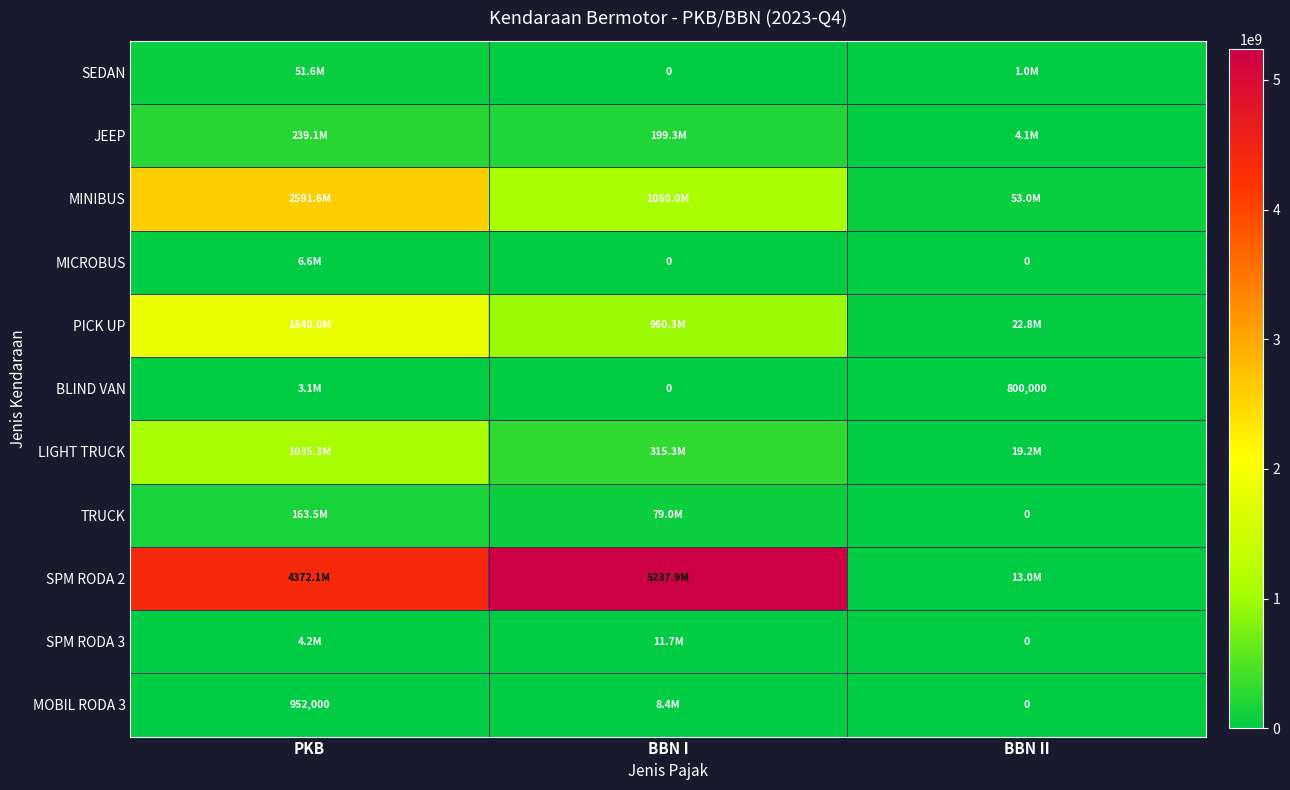

Which label corresponds to the largest value in the chart?

BBN I